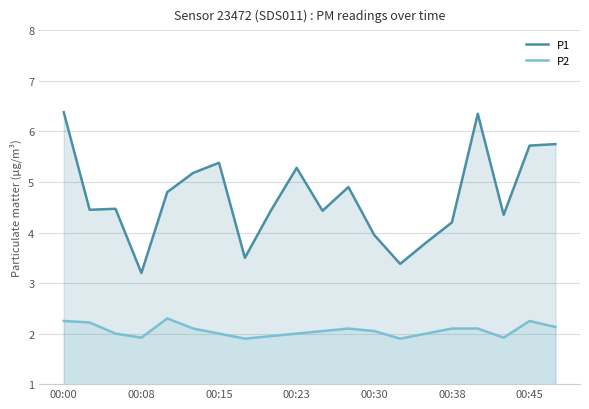

Which series has the widest spread of values?

P1